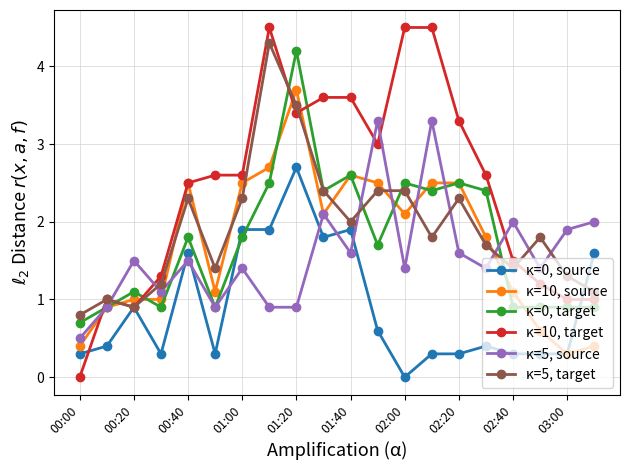

In κ=5, target, how many points are lower than both neighbors (excluding endpoints)?

5